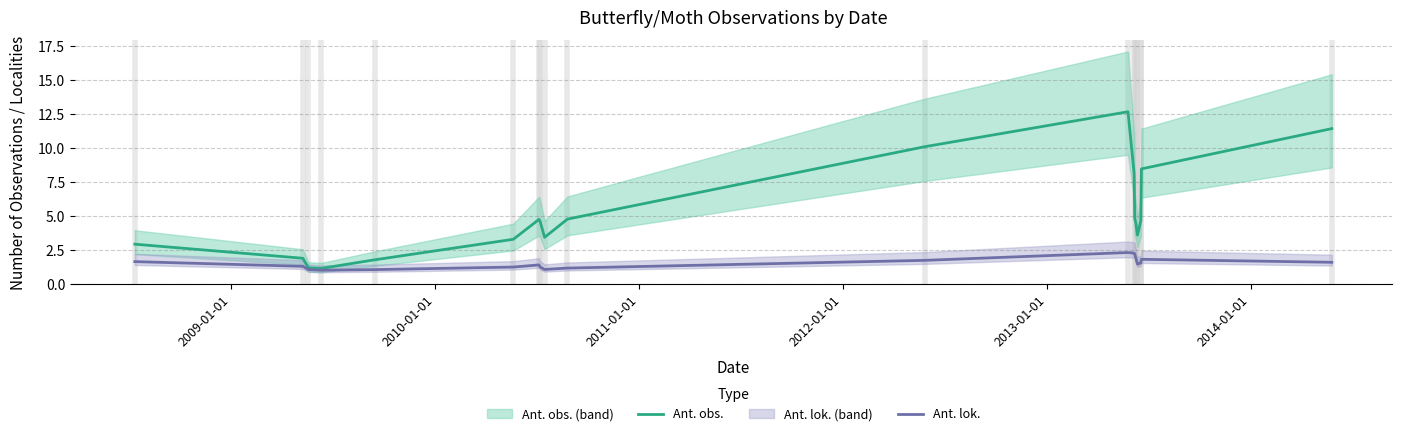

What is the highest value of the Ant. lok. series?

2.3